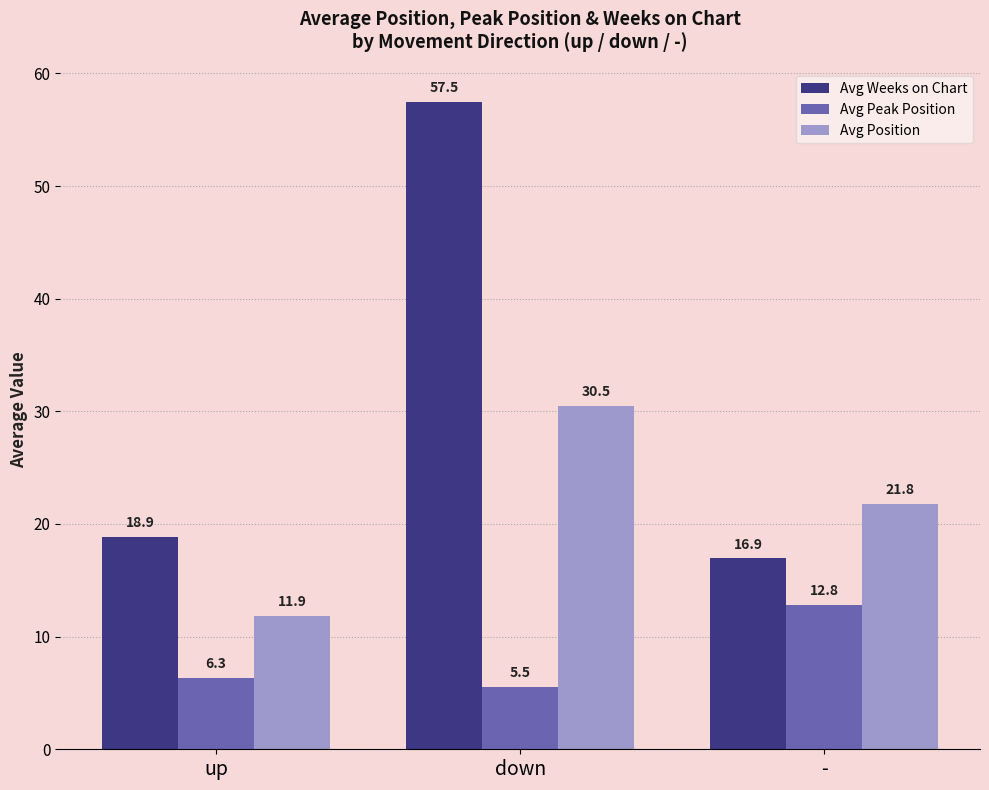

At how many categories does at least one series exceed 12?

3